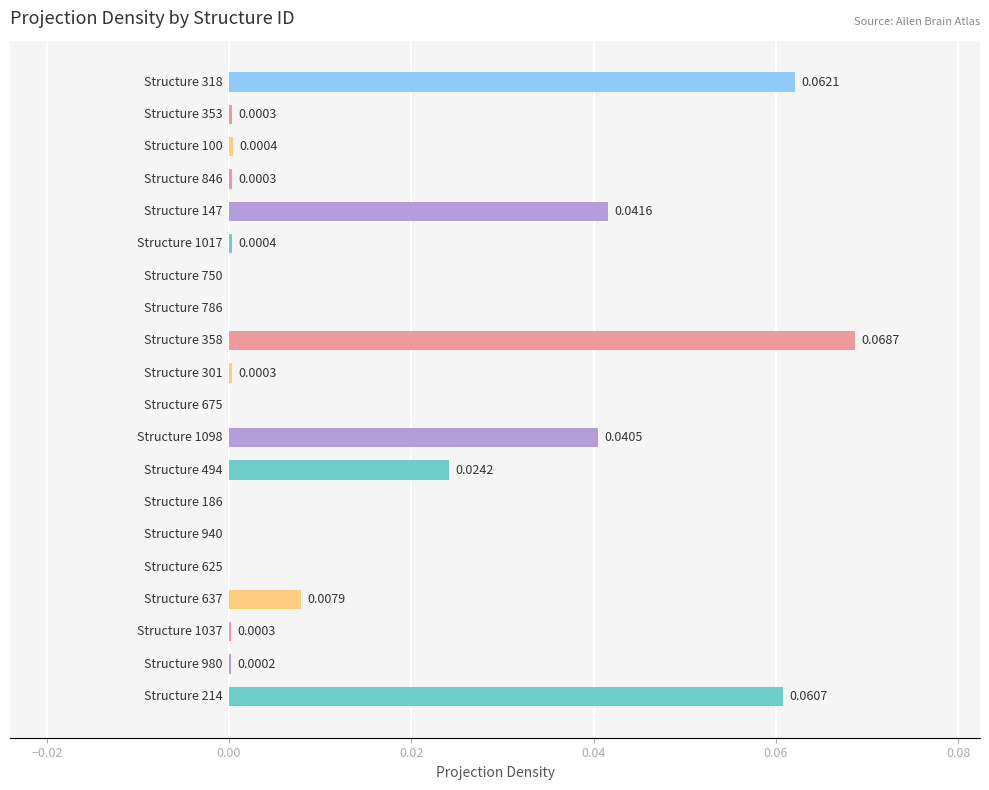

Are the bars horizontal?

Yes